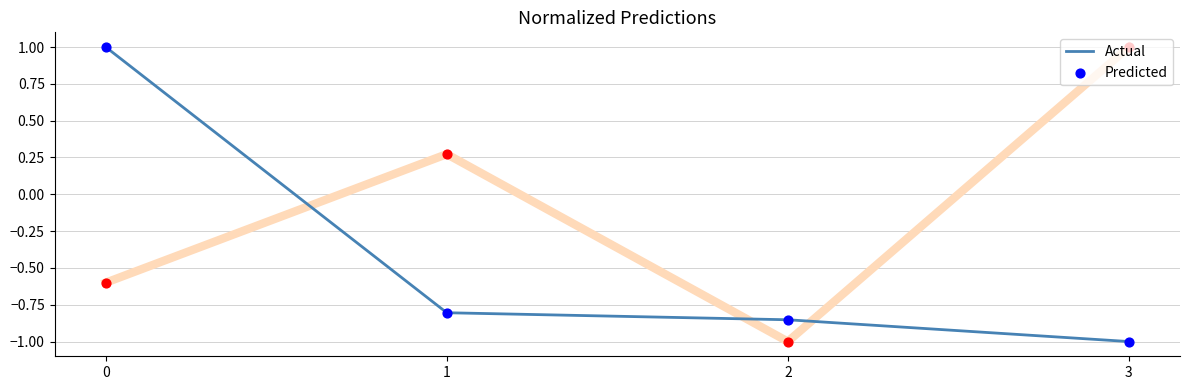

What is the total value across all series at 0?

0.4